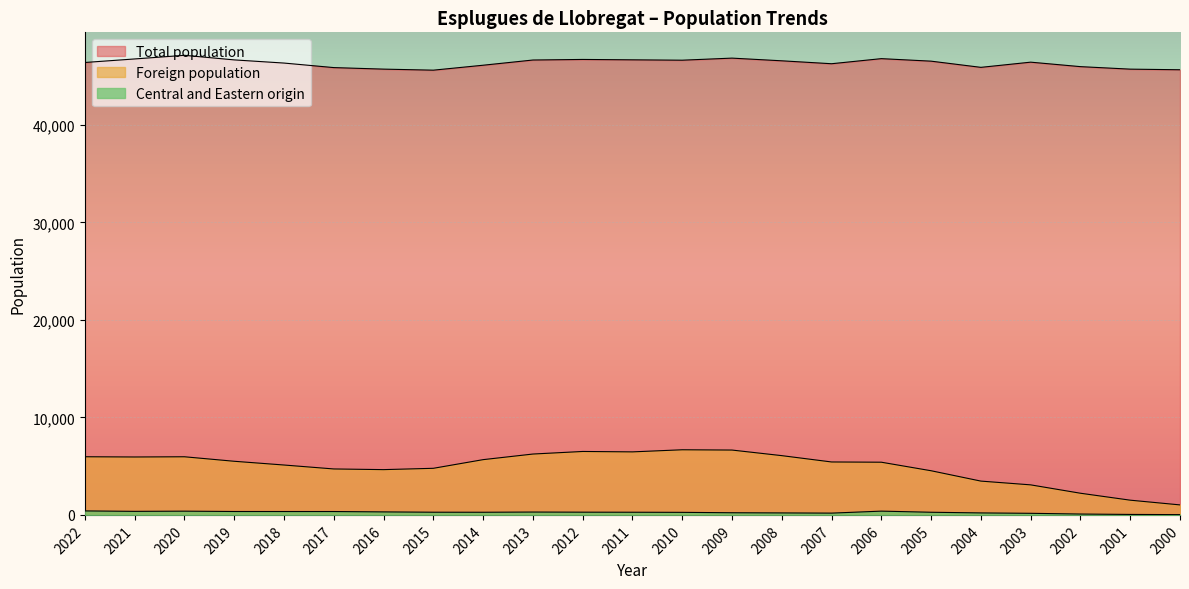

At which category does Total population reach its first local valley?

2015